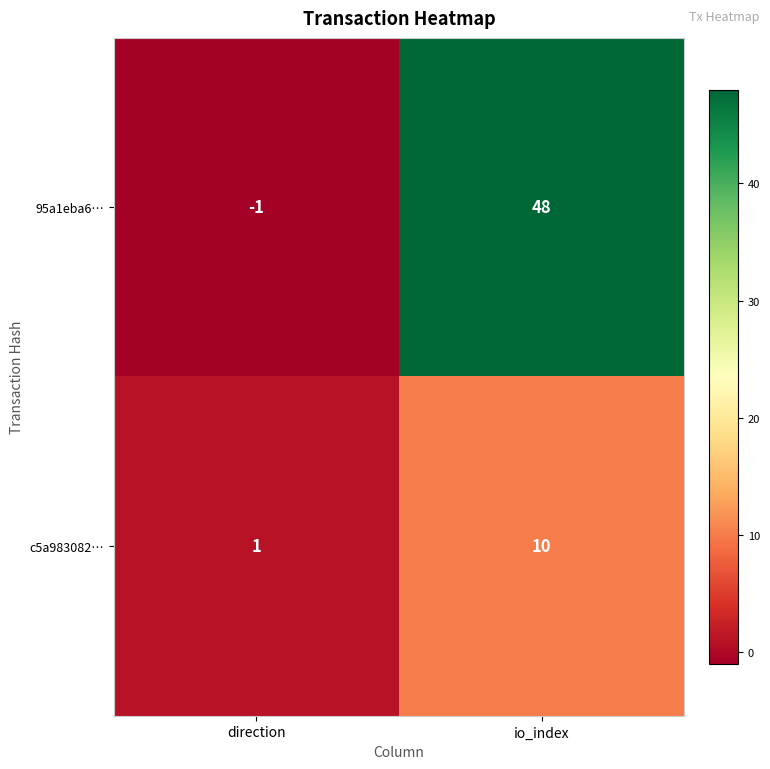

Reading right to left, extract all data points from this chart.

95a1eba6…: 48	-1
c5a983082…: 10	1